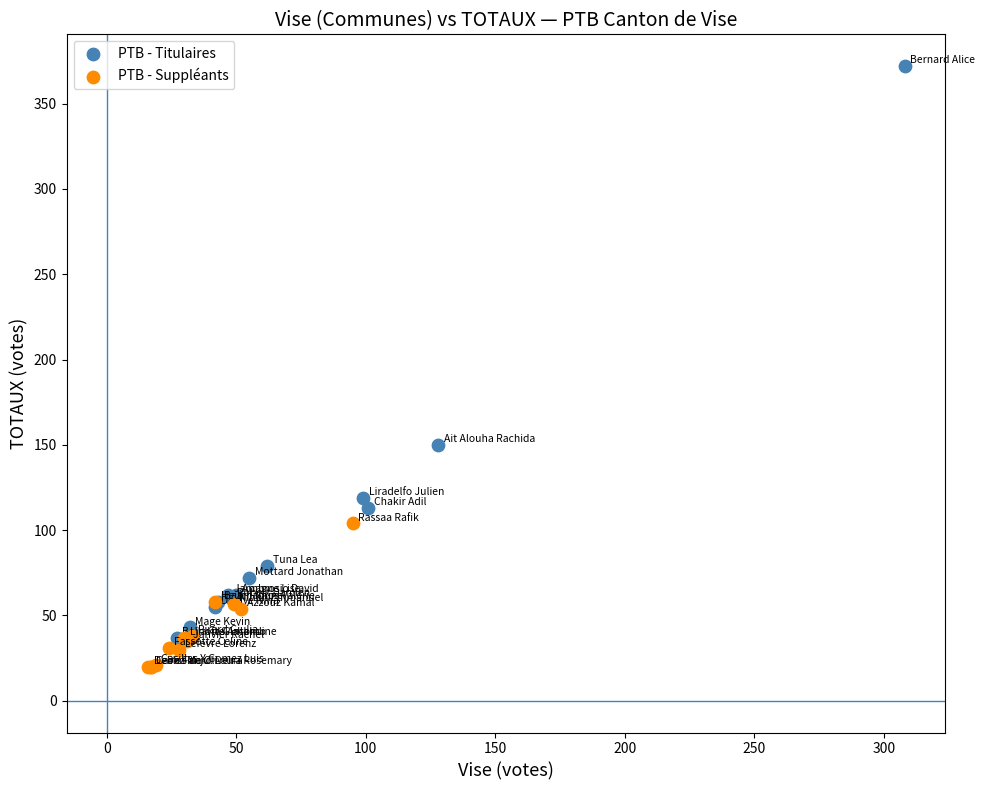

Which series reaches the maximum Y coordinate?

PTB - Titulaires